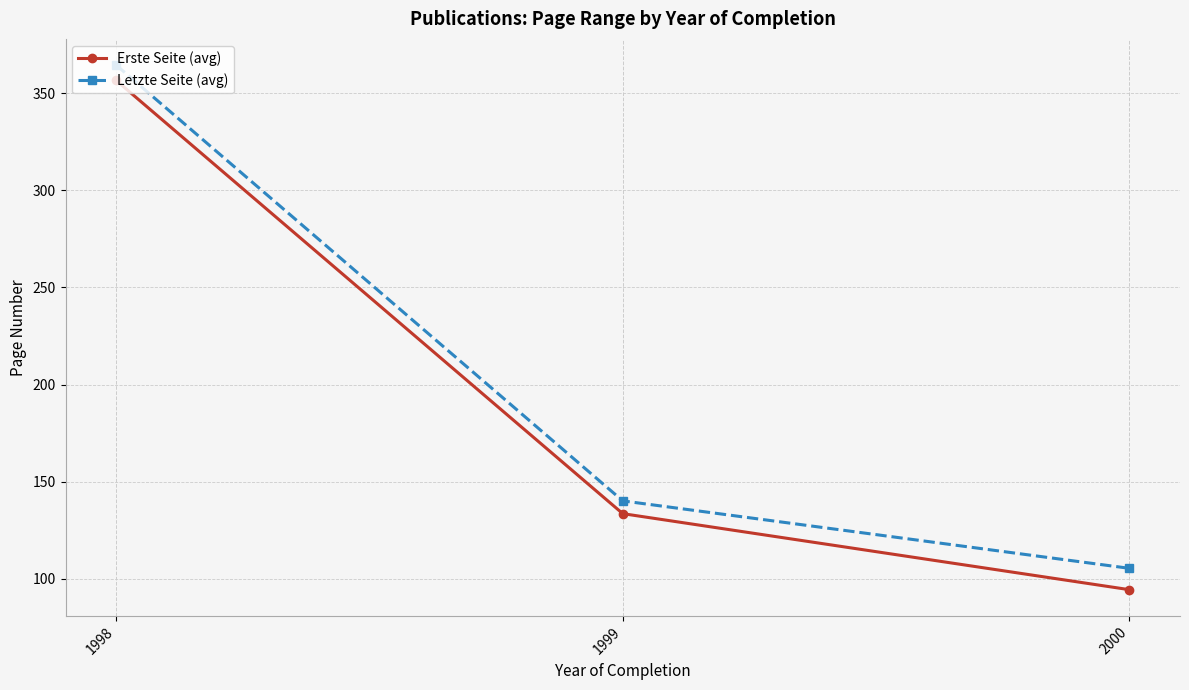

Which series changed the most between 1998 and 2000?

Erste Seite (avg)